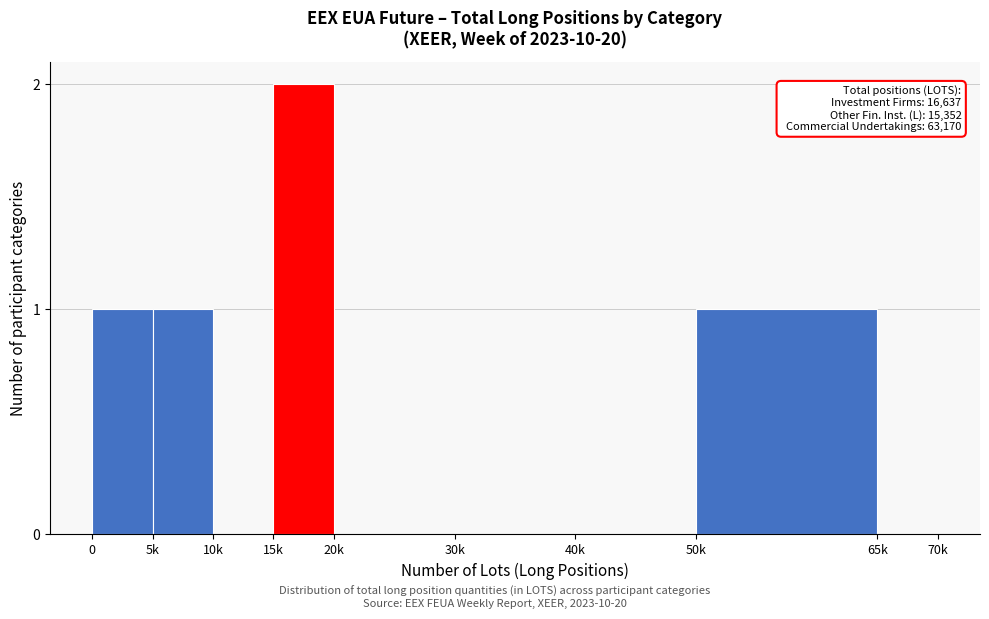

Reading left to right, extract all data points from this chart.

0=1	5k=1	10k=0	15k=2	20k=0	30k=0	40k=0	50k=1	65k=0